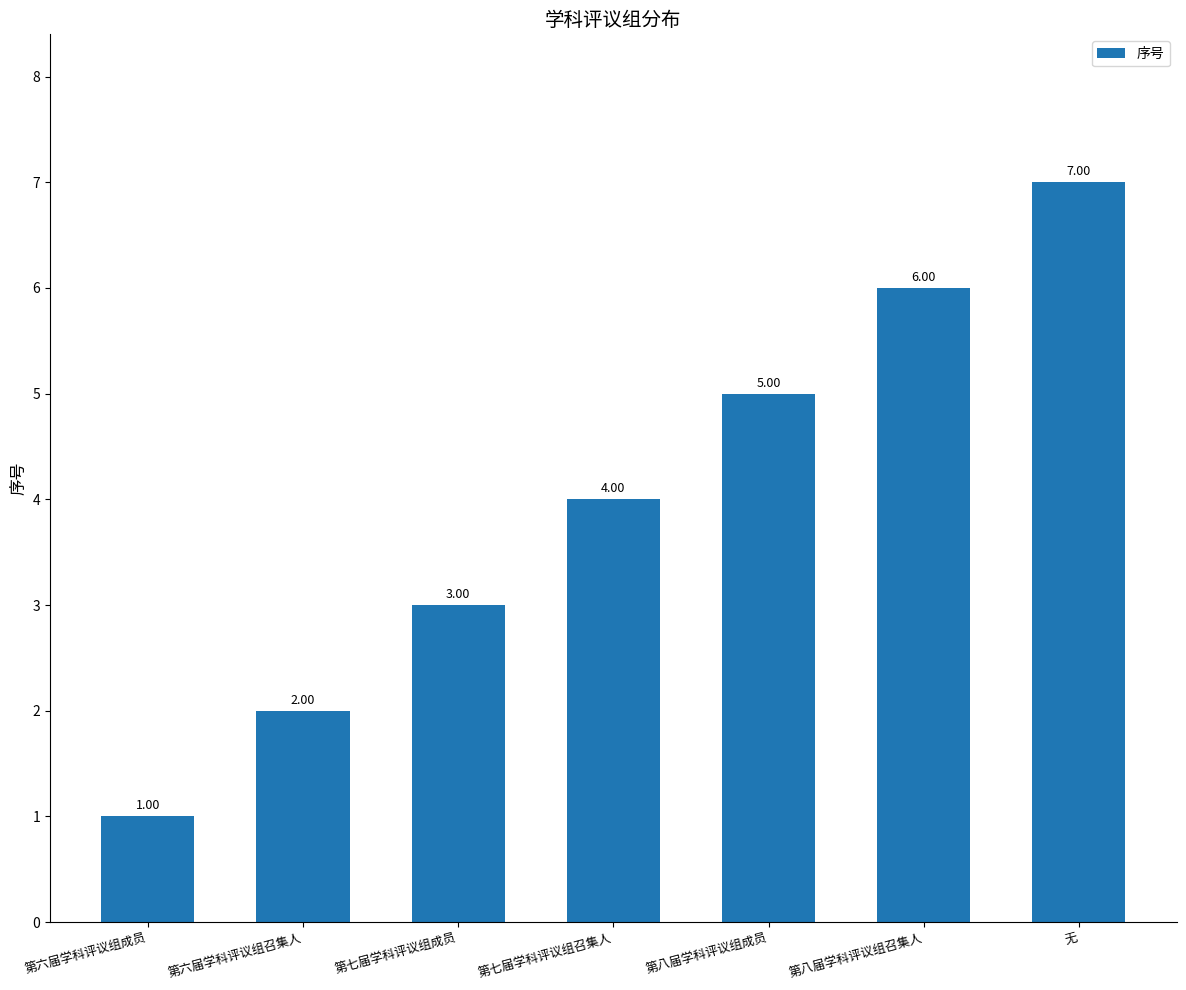

True or false: the data shows 11 at 无.

False